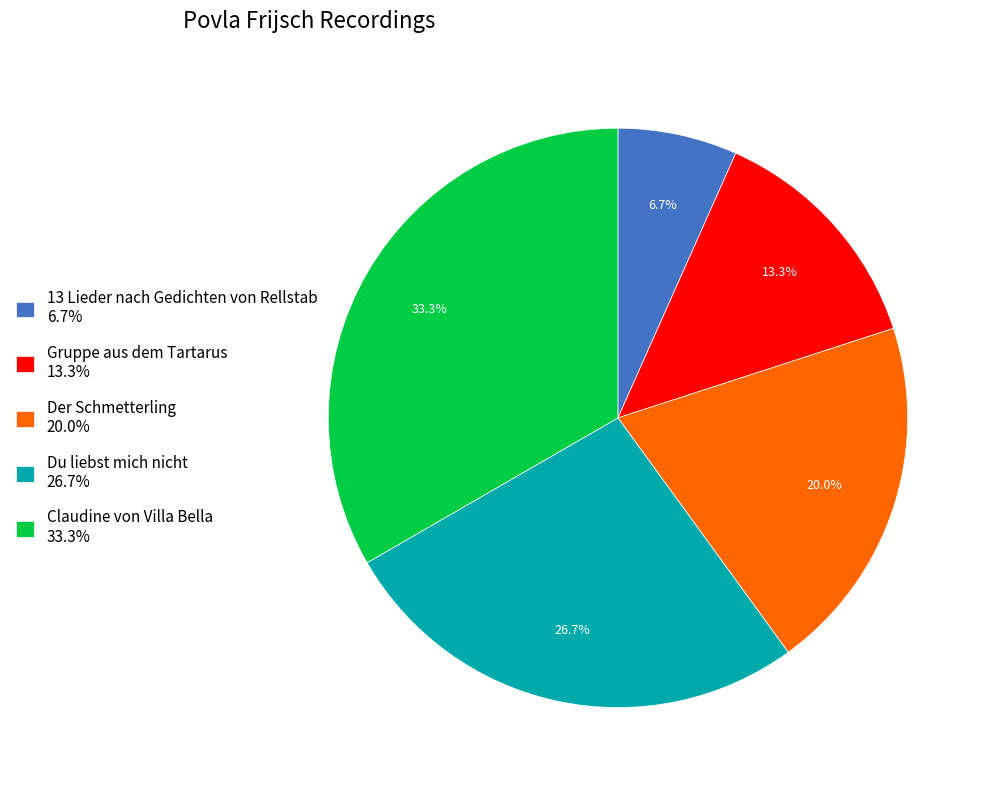

Does Gruppe aus dem Tartarus represent more than half of the total?

No